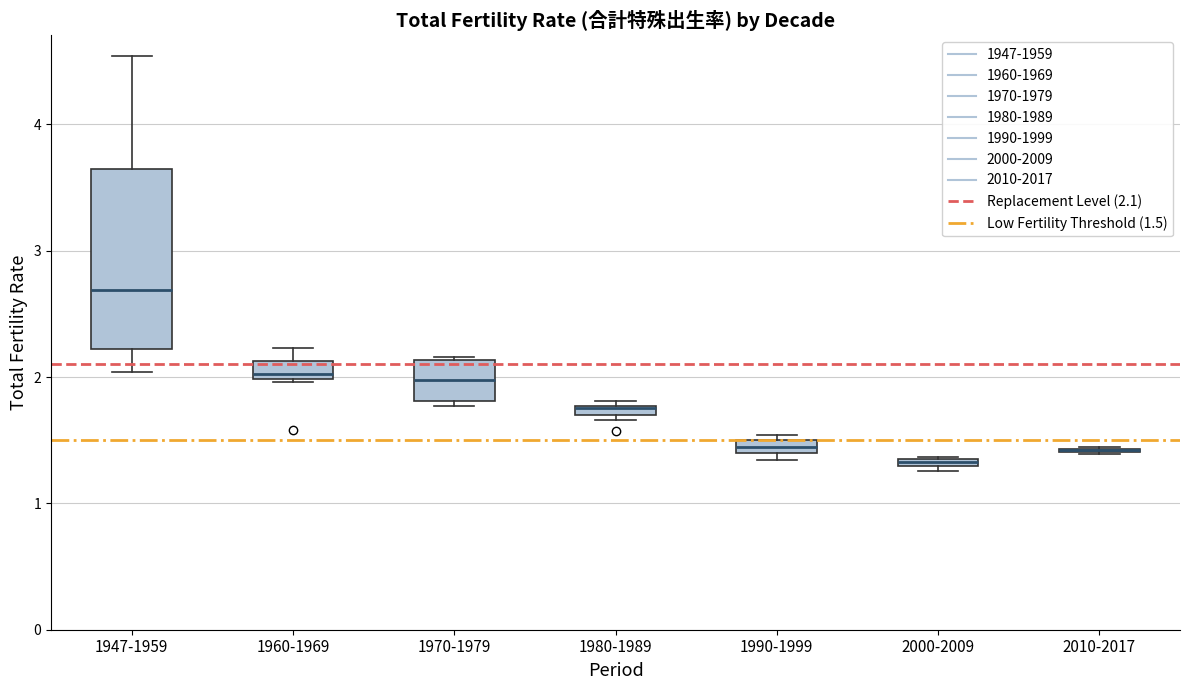

Where does the upper whisker of the box for 1947-1959 end on the y-axis? The values are not printed on the chart, so give them approximately, as read against the axis.

4.5